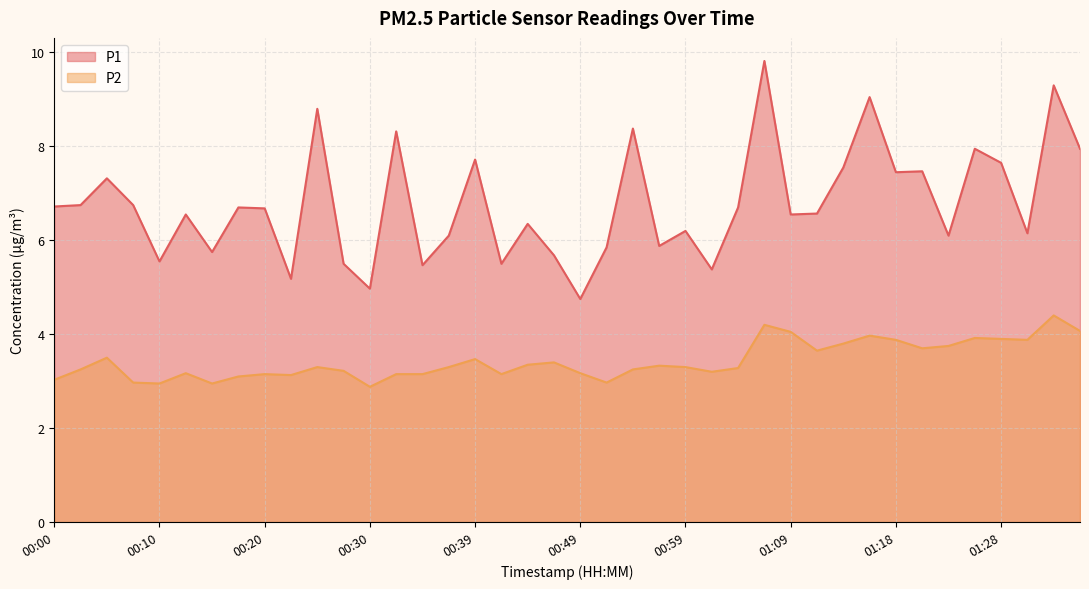

Where is the first local maximum for P2?

00:05